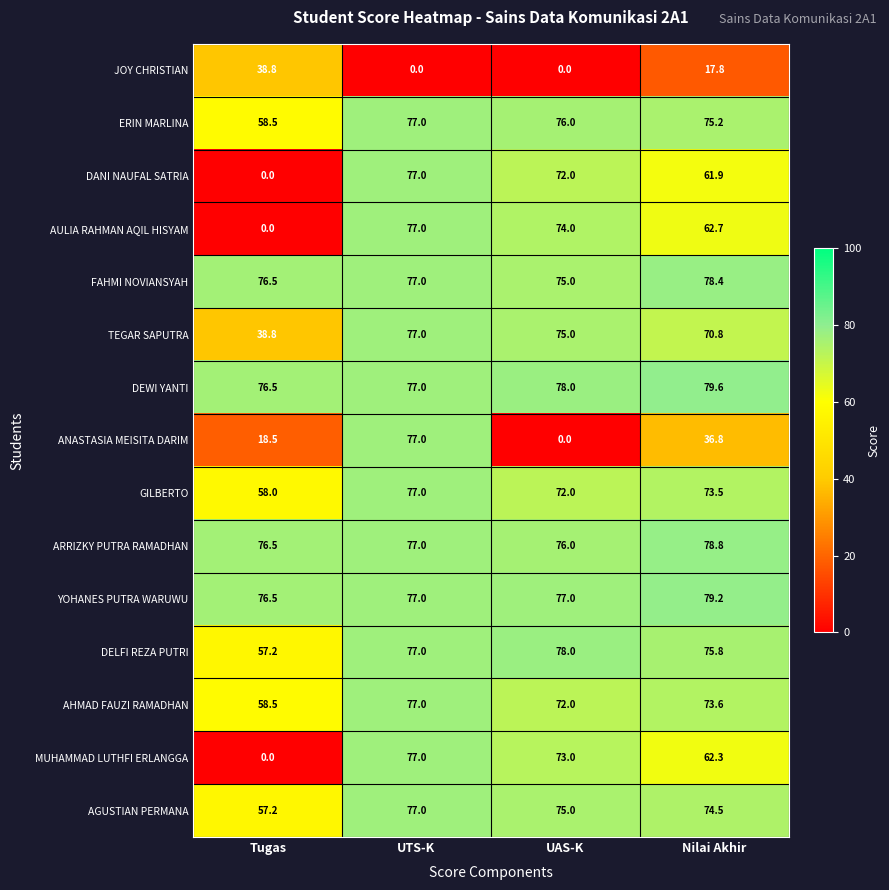

What is the maximum value shown in the chart?

79.6